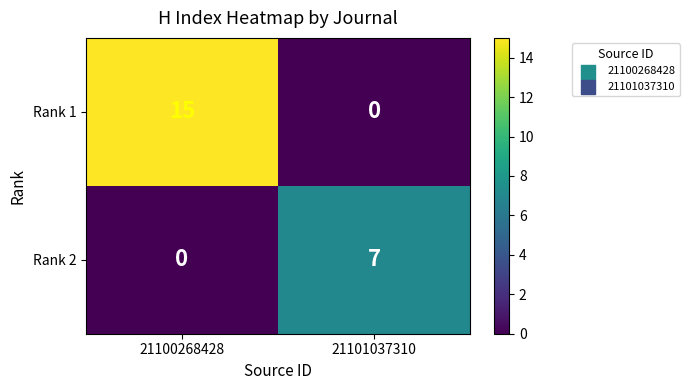

What is the average value of the Rank 2 series?

4